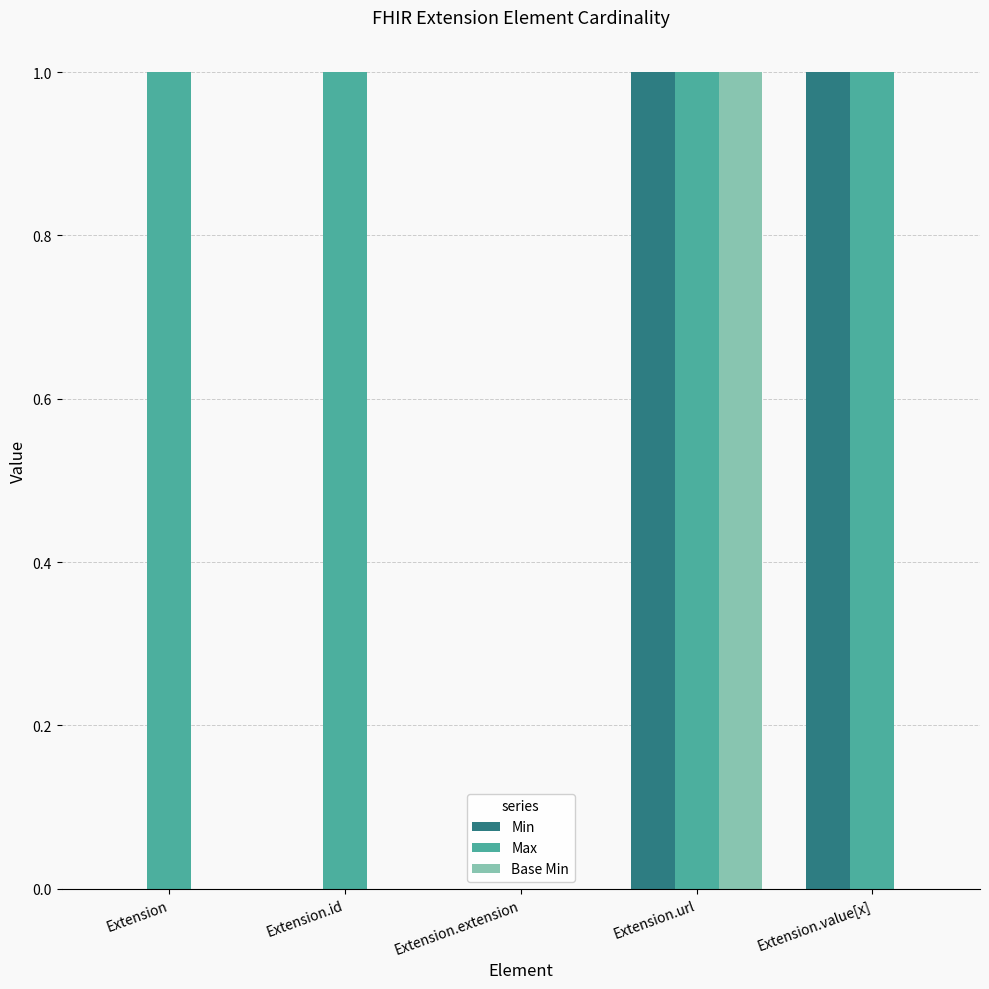

Between Extension.url and Extension.value[x], which series saw the biggest shift?

Base Min